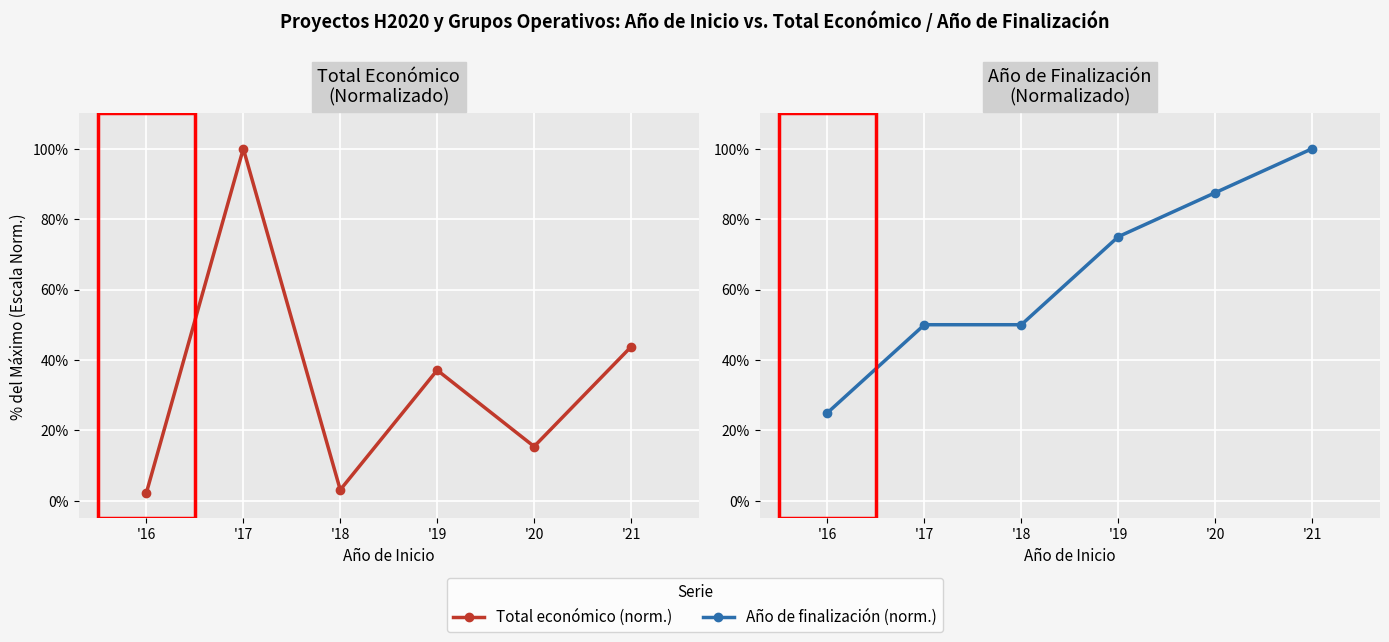

At which category does Total económico (norm.) reach its first local valley?

'18